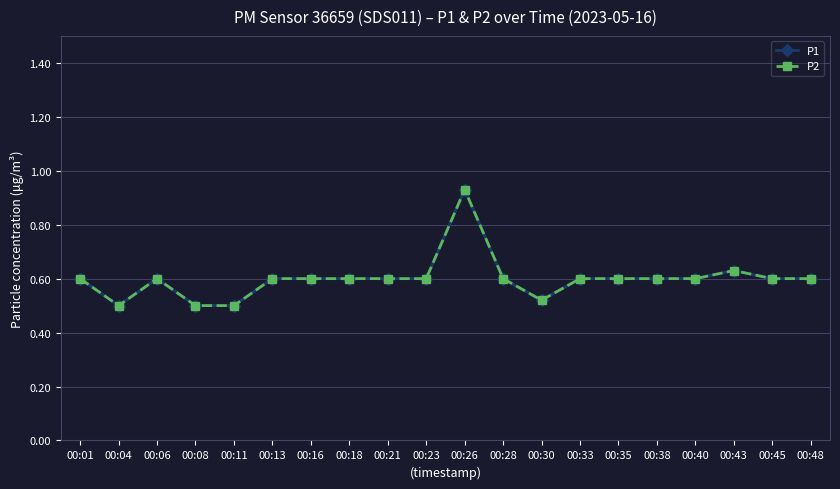

Which series changed the most between 00:26 and 00:48?

P1